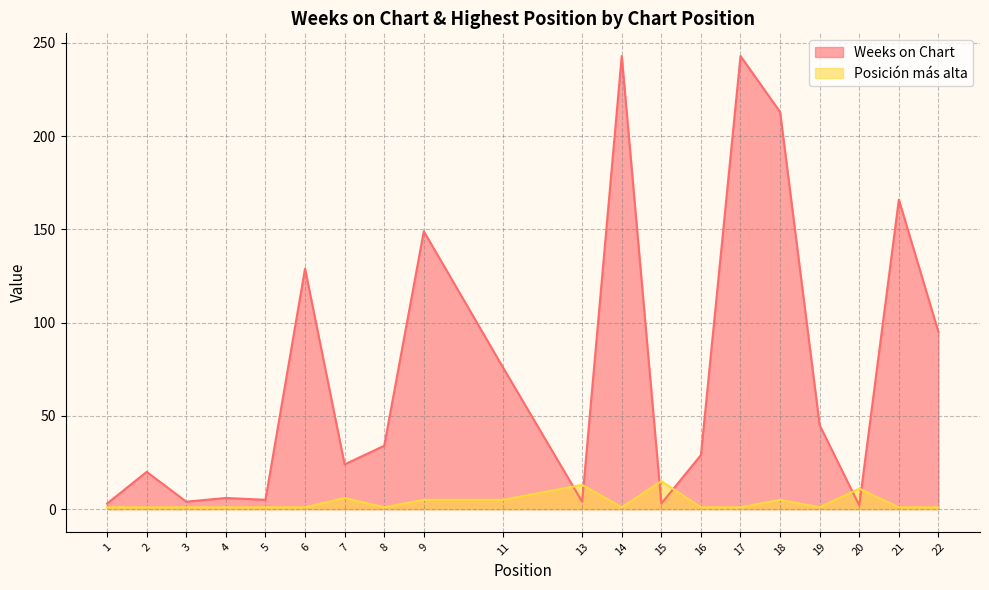

What is the maximum value shown in the chart?

243